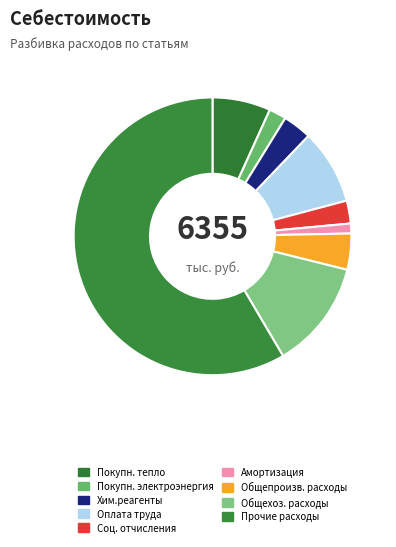

How many segments does this pie chart have?

9